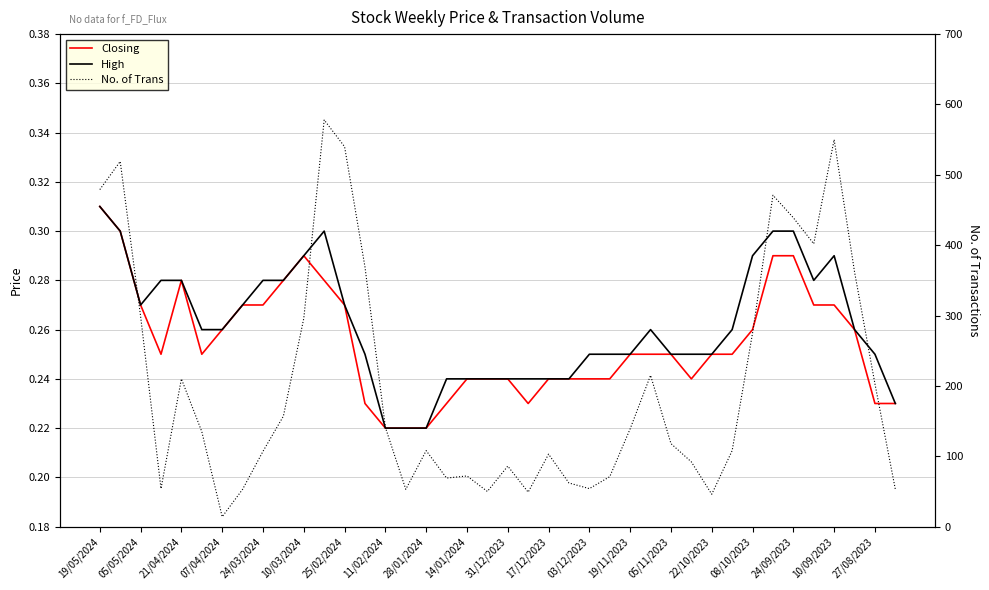

What is the value of the Closing point at the 3rd from the left?

0.3